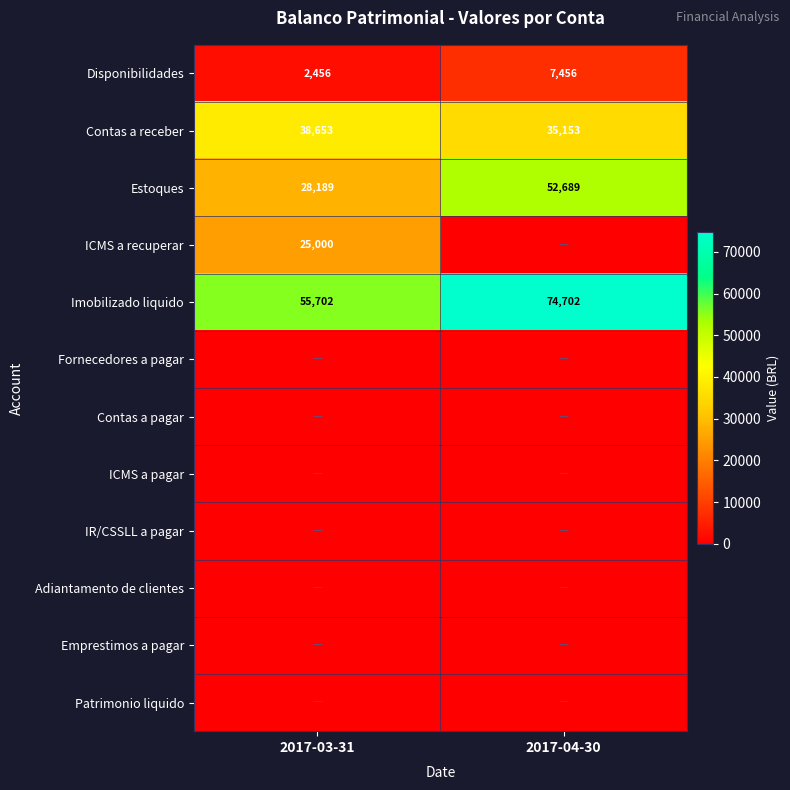

The Imobilizado liquido series shows 21129 at 2017-03-31. True or false?

False